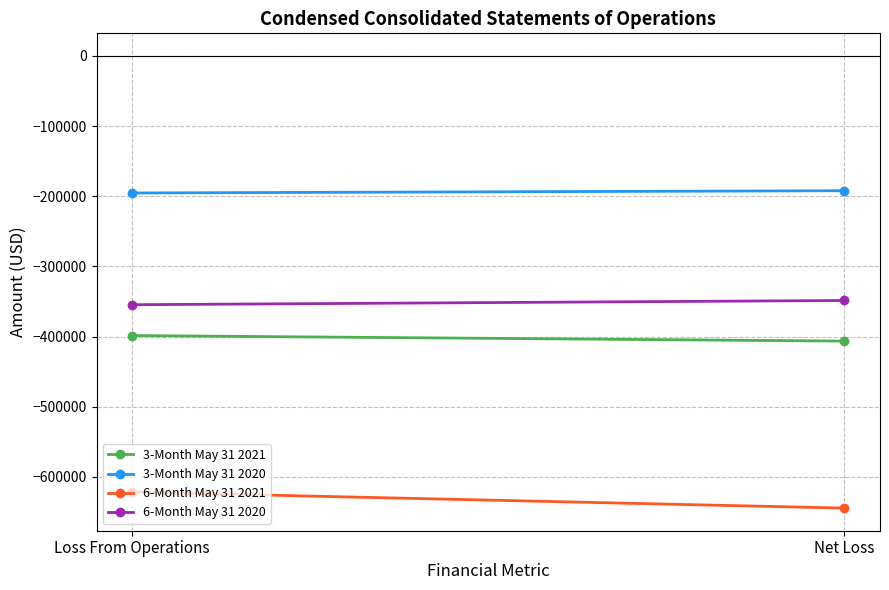

What is the difference between the maximum and minimum values in the 3-Month May 31 2021 series?

7888